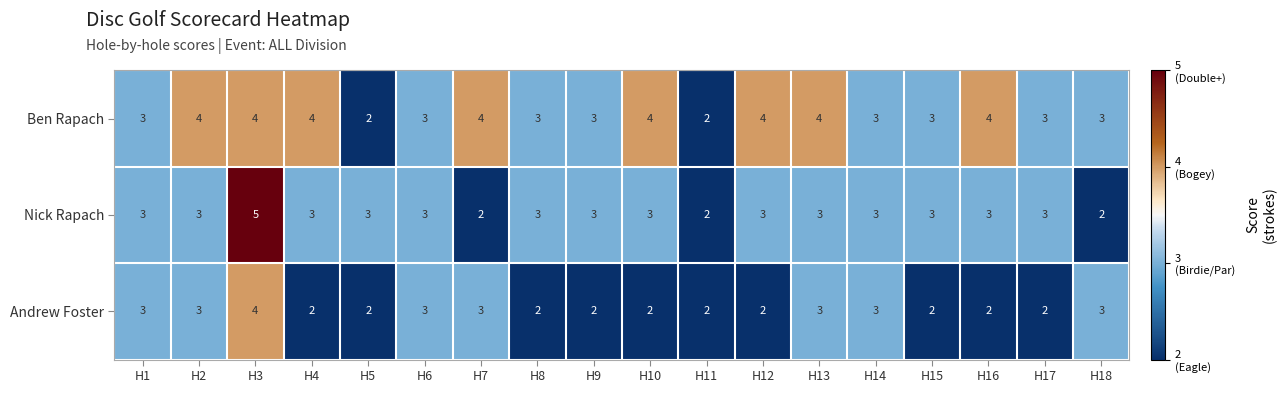

Between H1 and H17, which series saw the biggest shift?

Andrew Foster